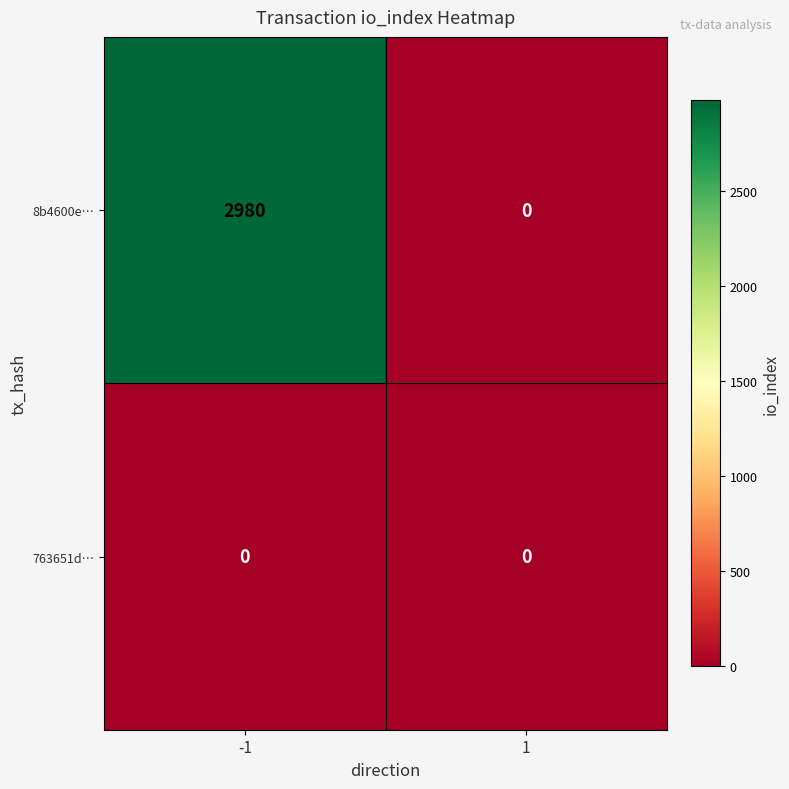

List the series in order of their peak value, lowest first.

763651d…, 8b4600e…